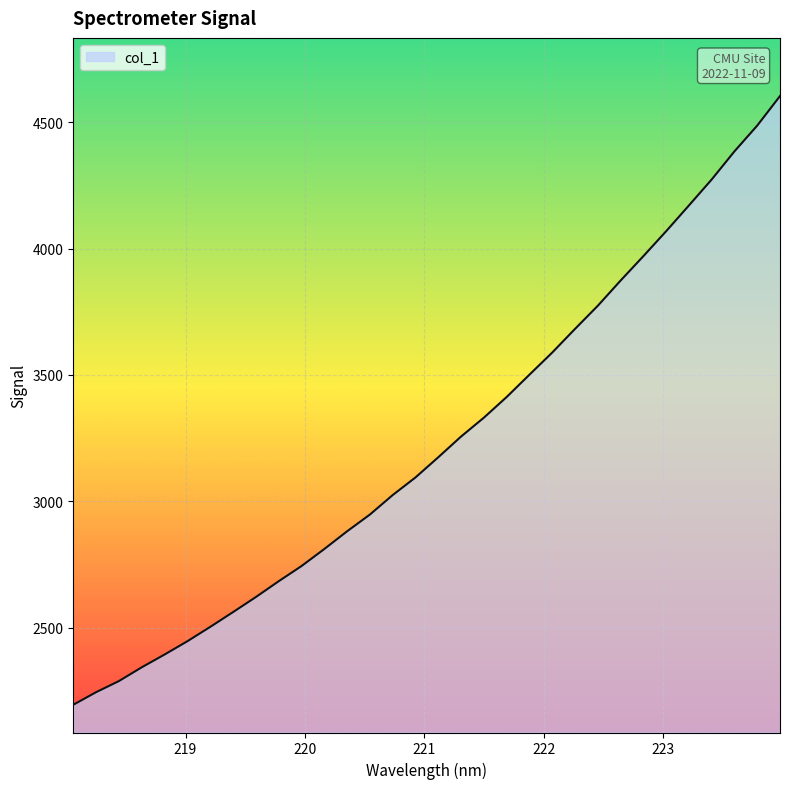

How many values are below 3173?

16